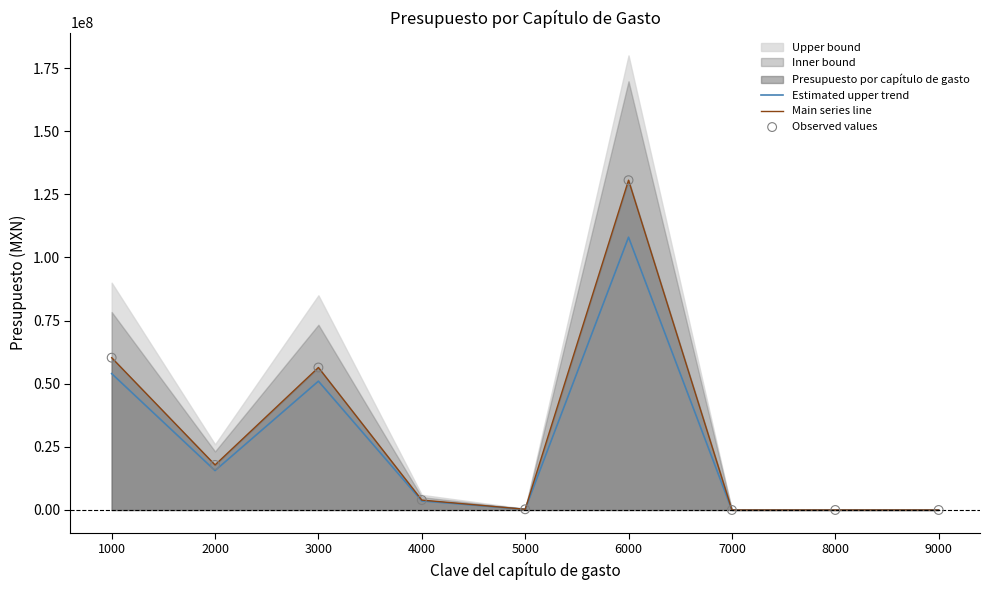

Which series contains the lowest Y value?

Estimated upper trend